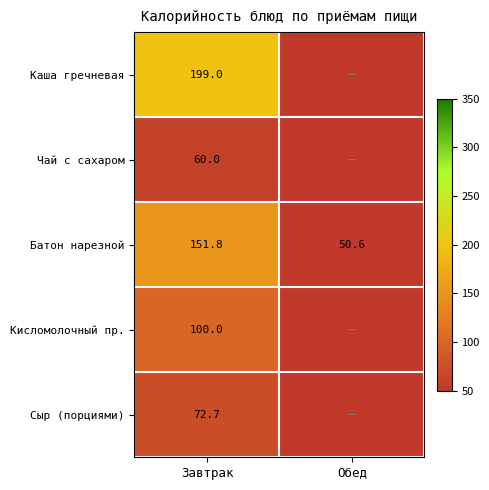

What value does the Батон нарезной series have at Обед?

50.6